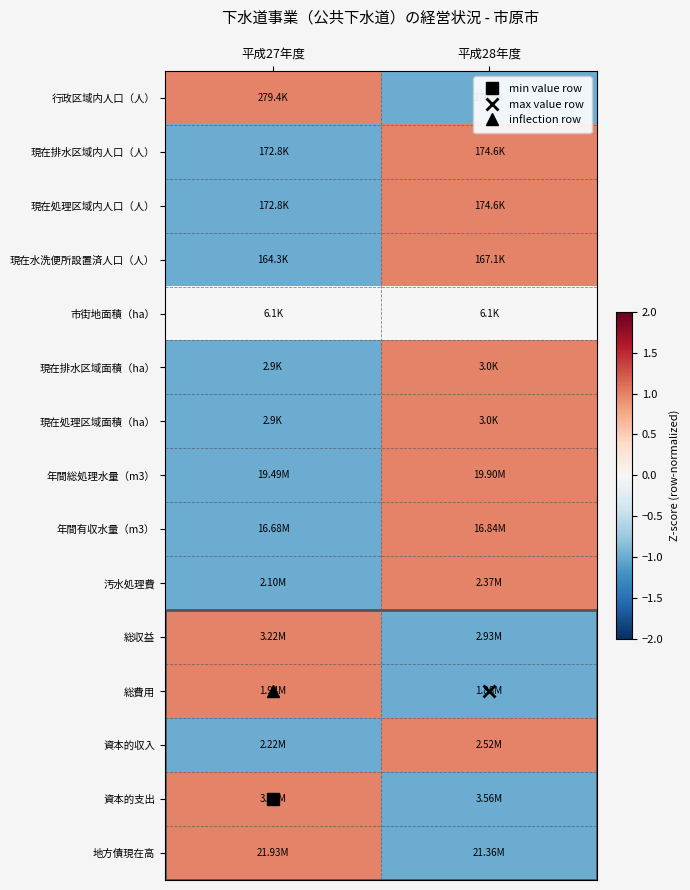

What is the total value across all series at 平成28年度?

4.0